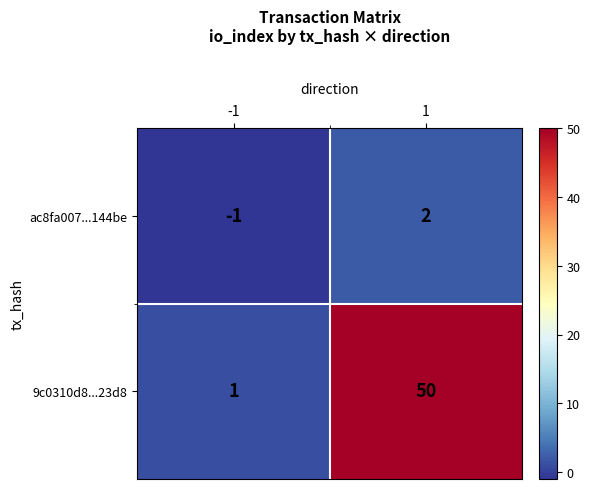

How many values in the 9c0310d8...23d8 series are below 50?

1